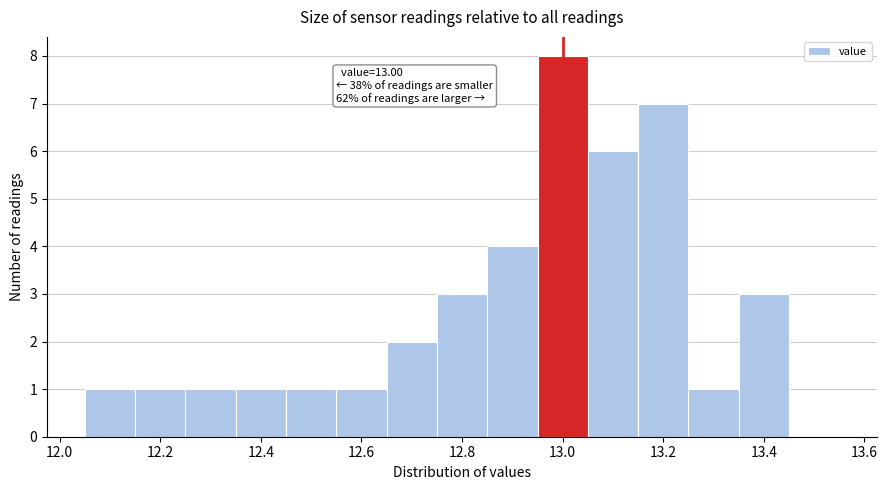

Which range on the x-axis has the tallest bar?

12.95 to 13.05